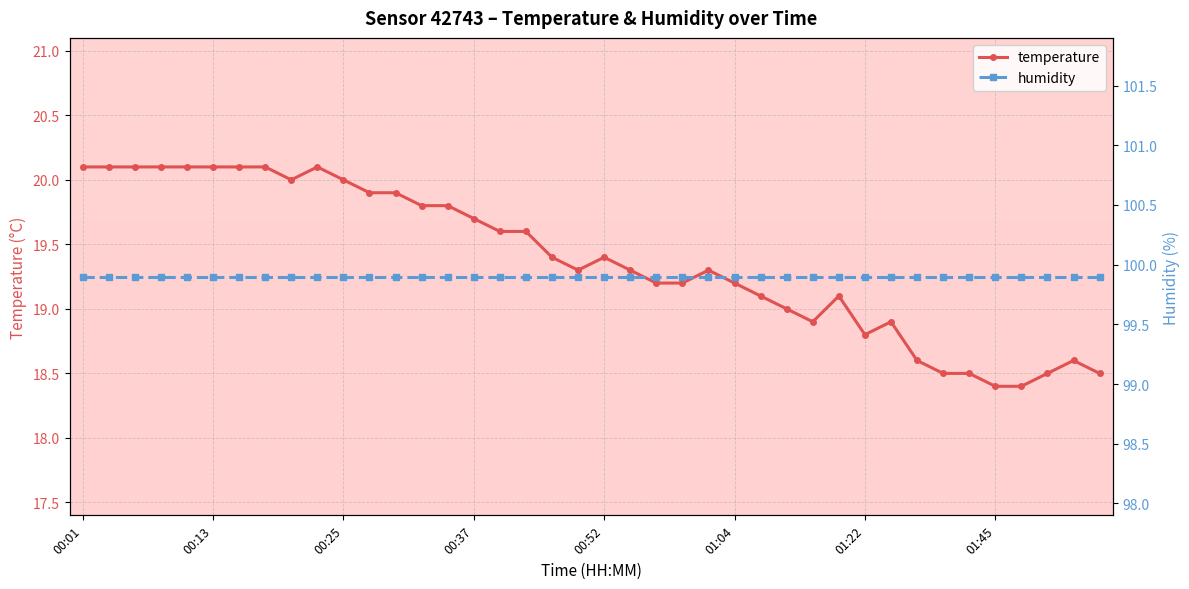

Is it true that temperature equals 26.1 at 01:04?

False